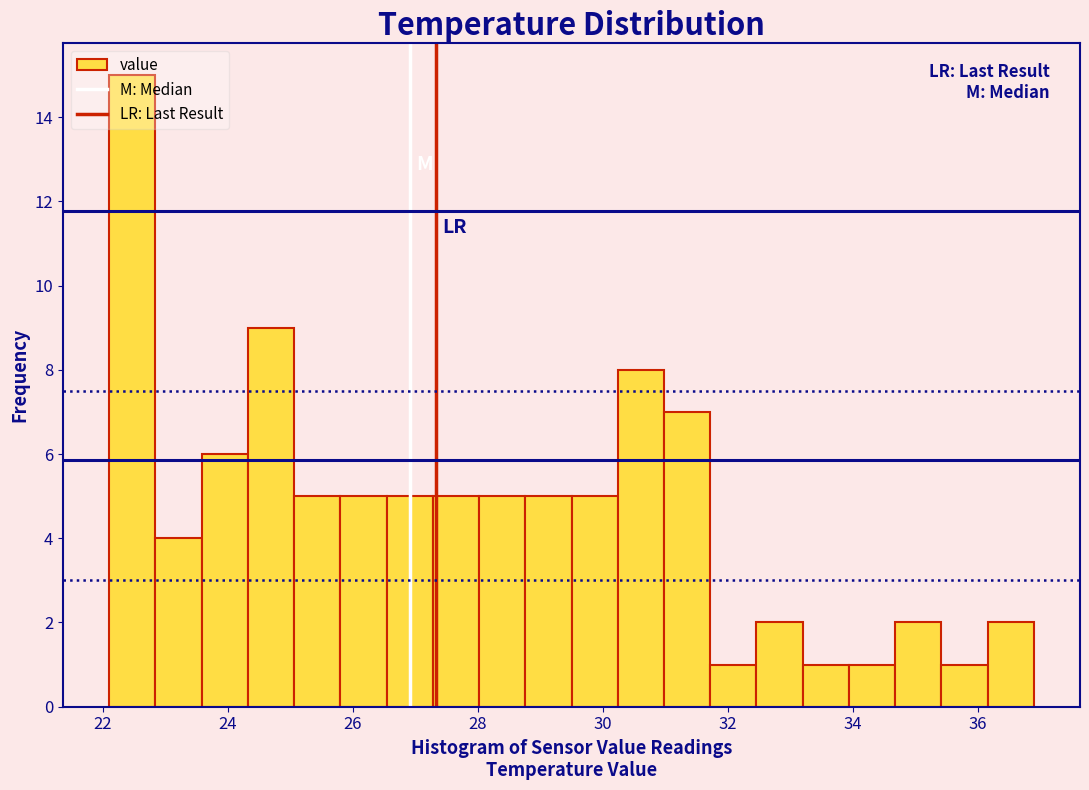

Around what value on the x-axis is the tallest bar? Give the approximate position of its centre, as read against the axis.

22.4